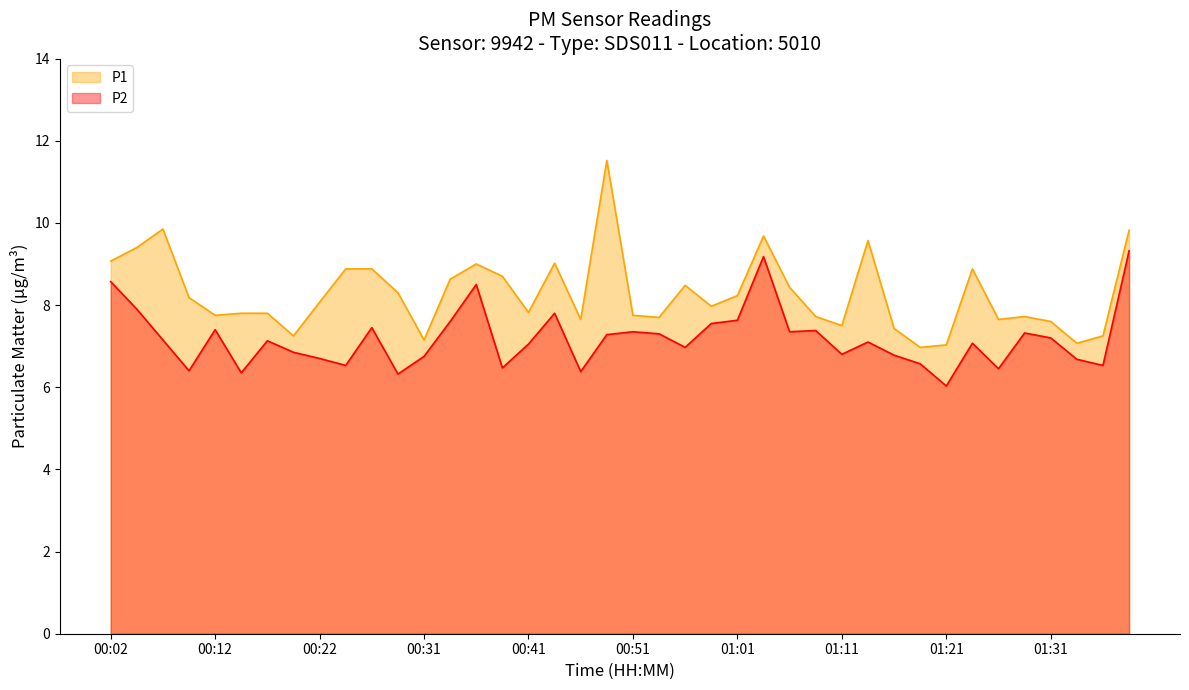

Which category has the lowest value across all series?

01:21